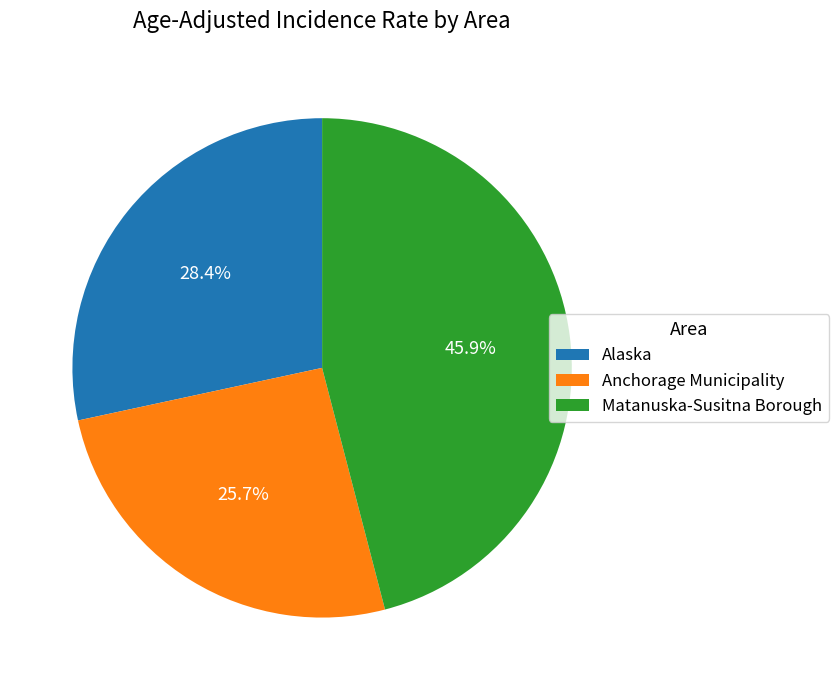

To the nearest percent, what portion does Matanuska-Susitna Borough represent?

46%